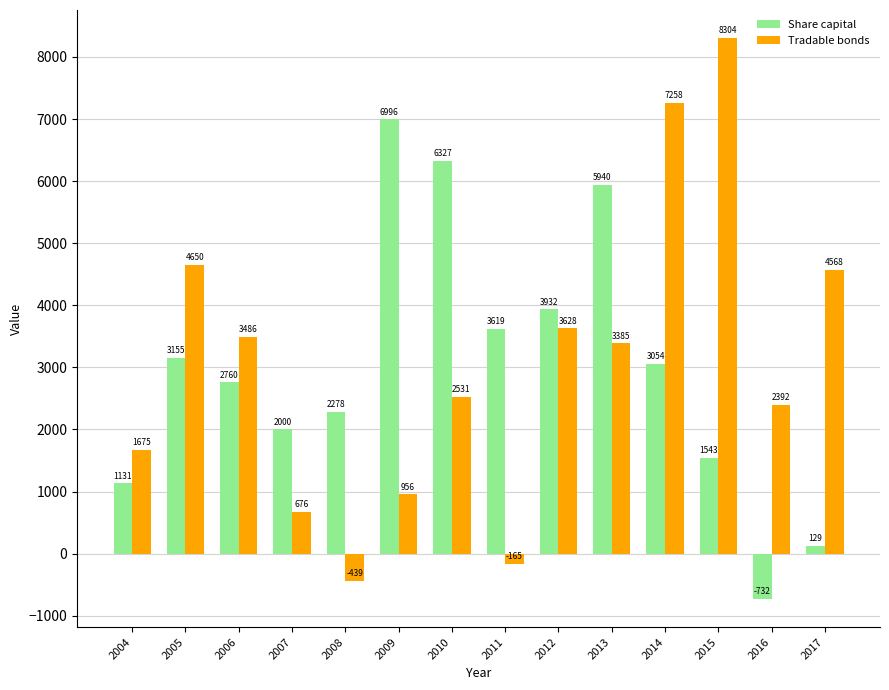

How many negative values does the Tradable bonds series have?

2